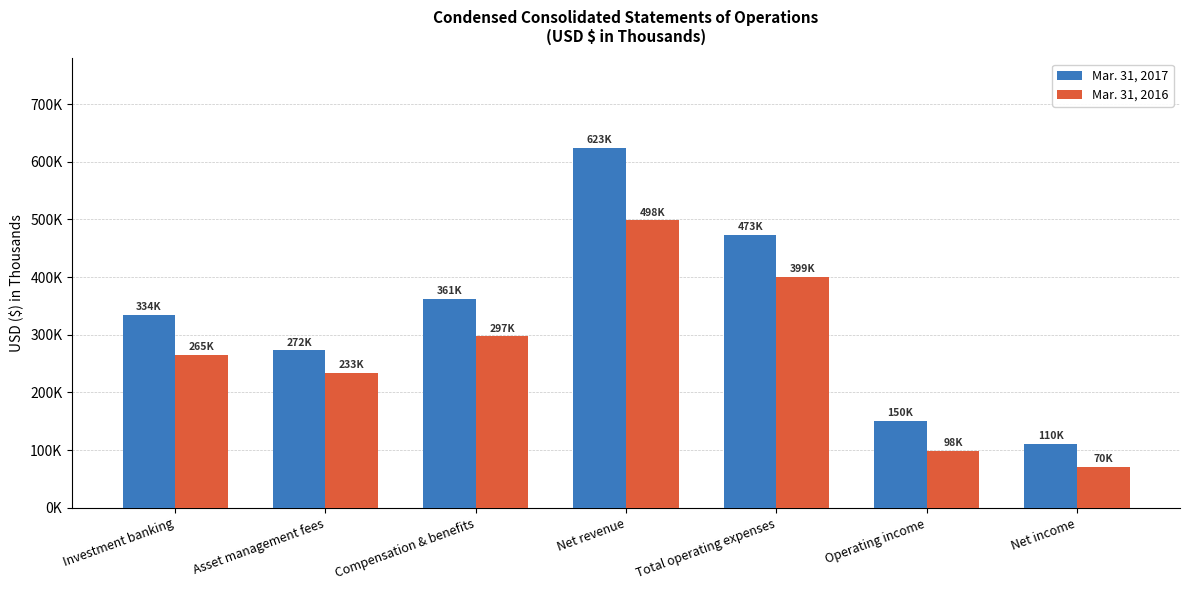

Which category has the highest value across all series?

Net revenue